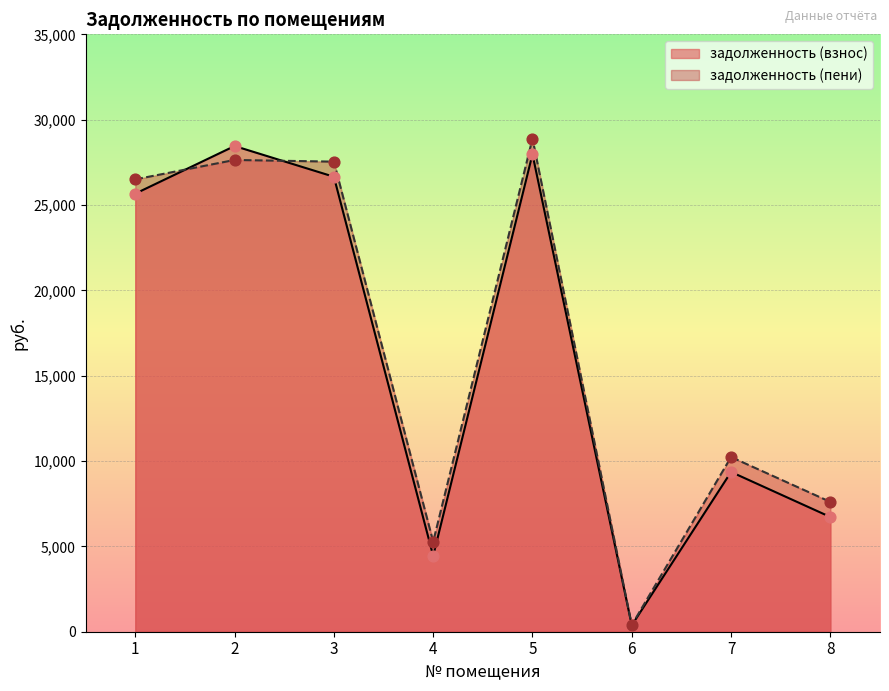

What are all the series names shown in the legend?

задолженность (взнос), задолженность (пени)